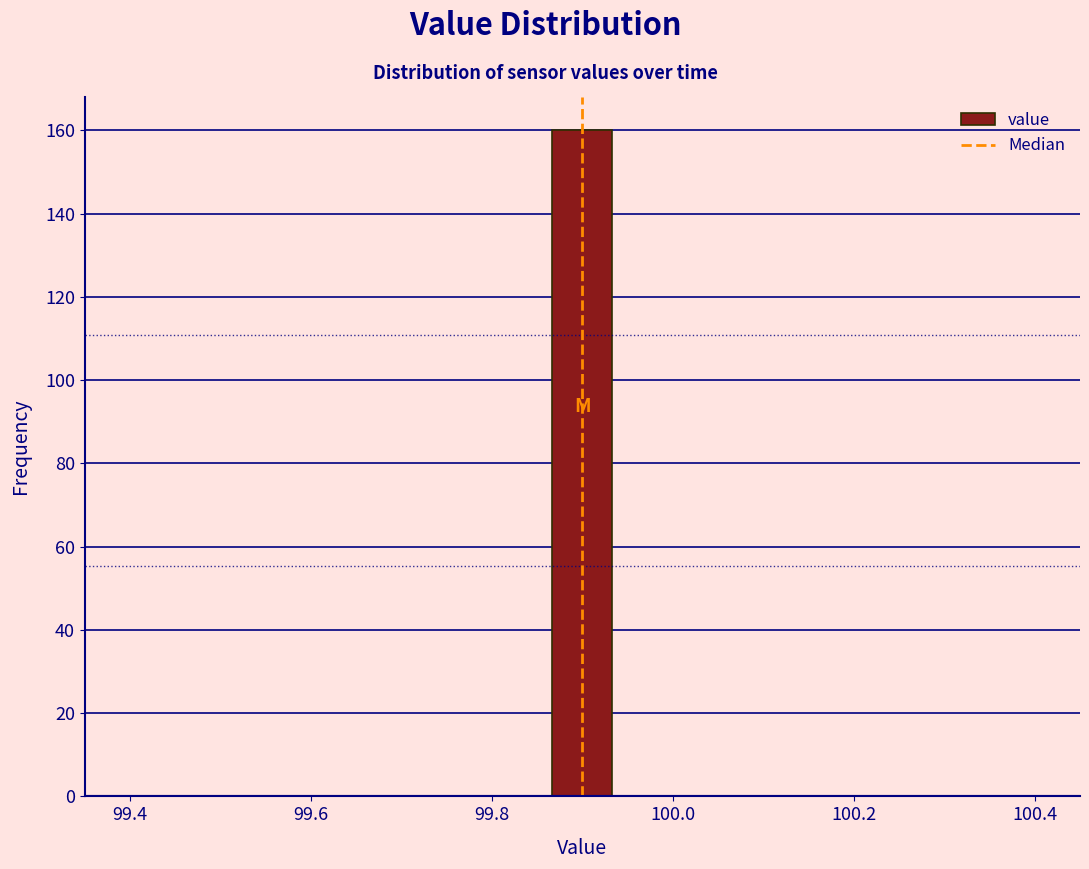

Around what value on the x-axis is the tallest bar? Give the approximate position of its centre, as read against the axis.

99.90